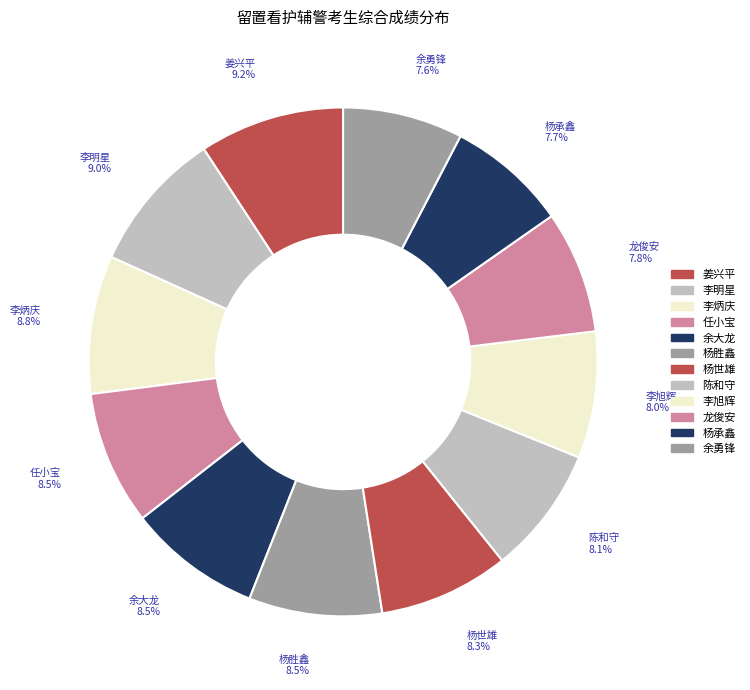

The 余勇锋 slice represents 1% of the pie. True or false?

False